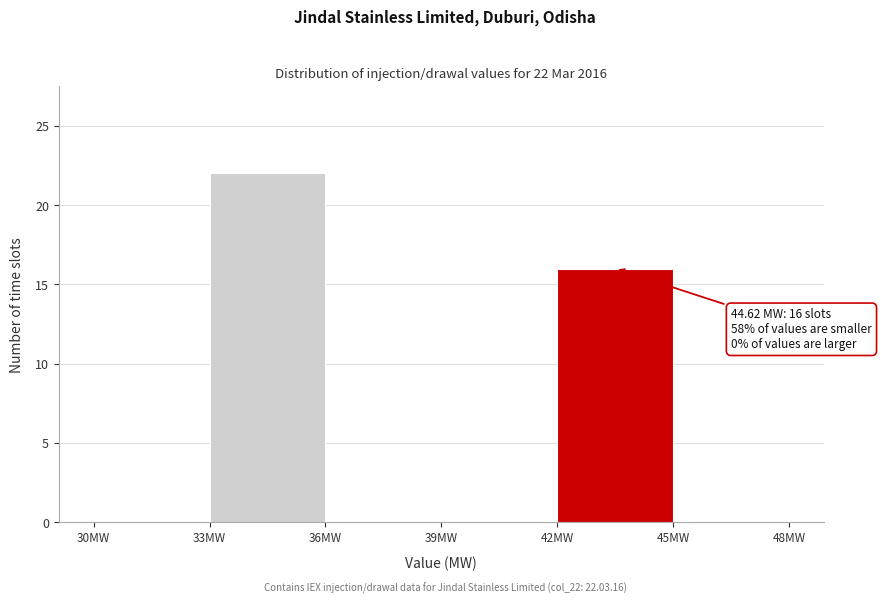

Which range on the x-axis has the tallest bar?

33 to 36